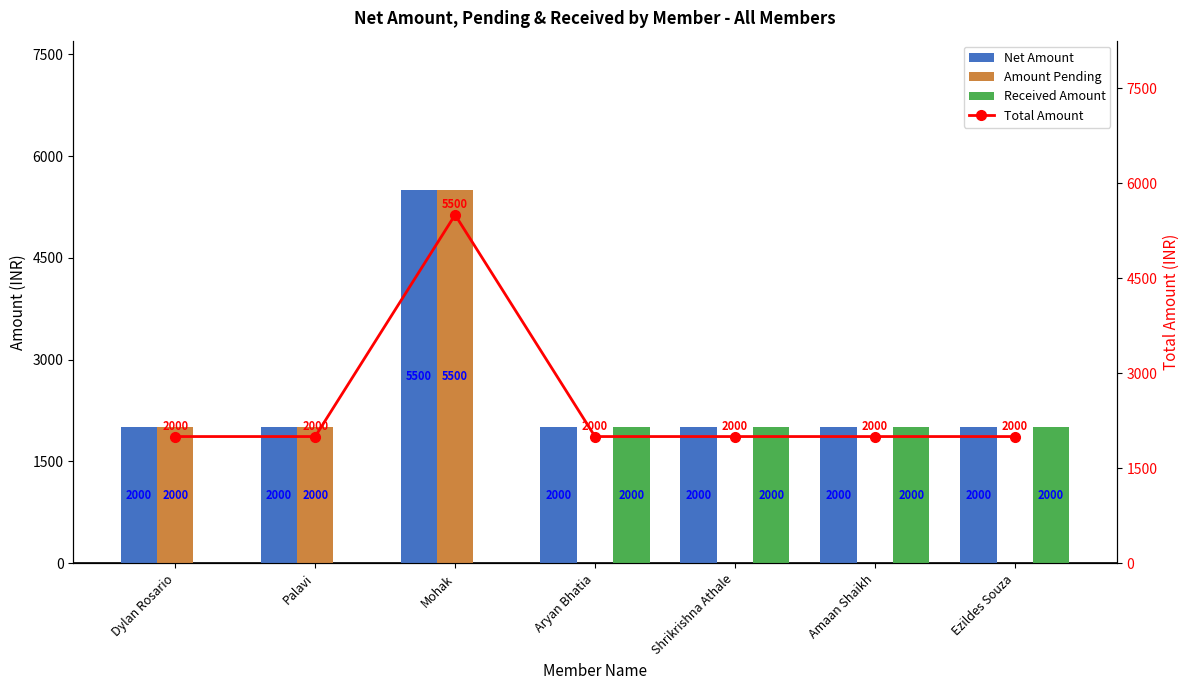

What is the difference between the second highest and second lowest values in the Amount Pending series?

2000